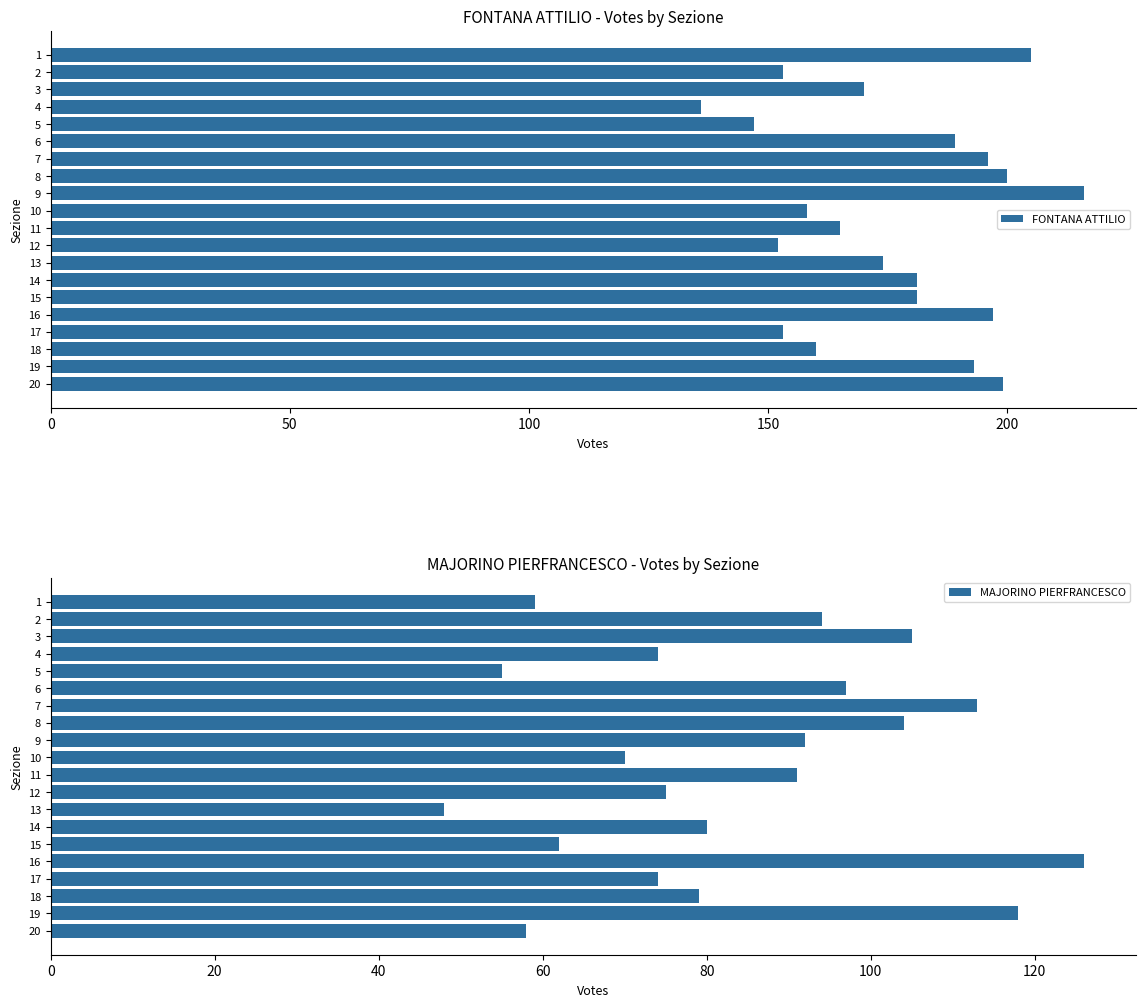

Count the number of categories in the chart.

20